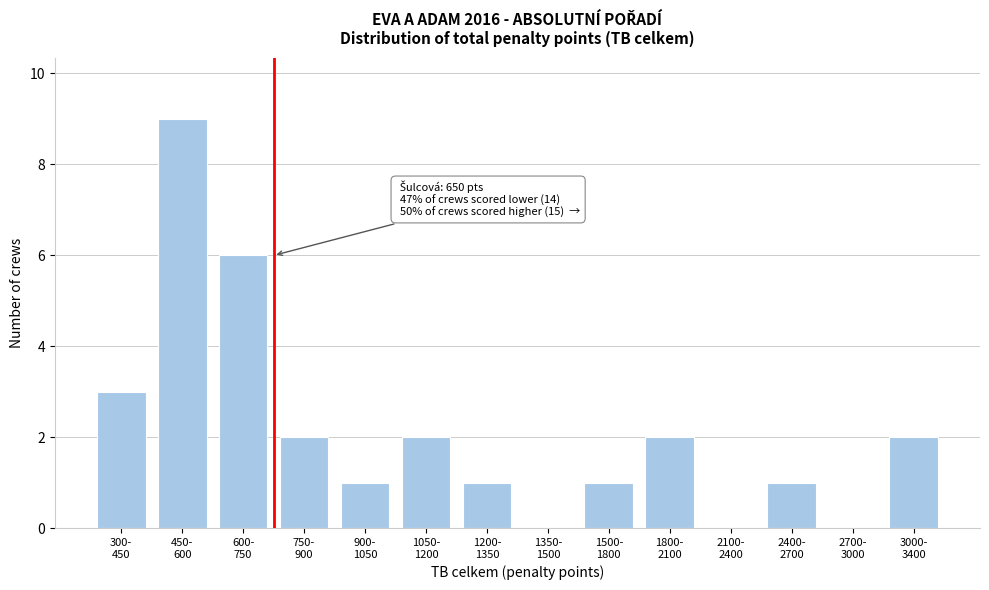

What is the greatest value displayed?

9